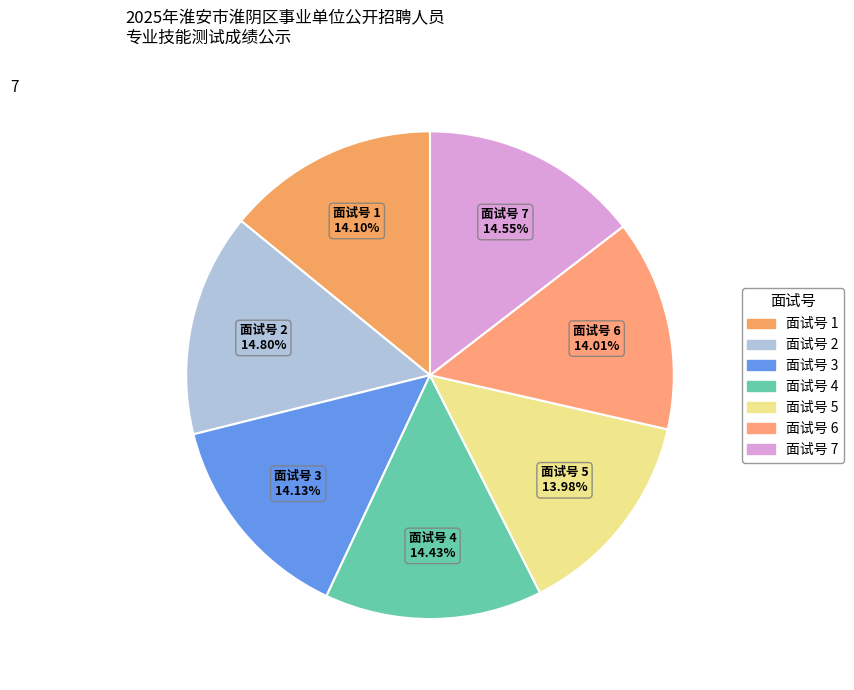

Count the number of slices in the pie.

7